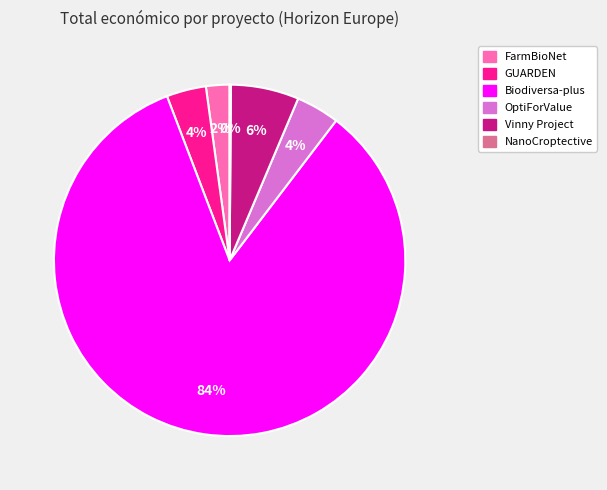

Which has a higher value, Biodiversa-plus or Vinny Project?

Biodiversa-plus